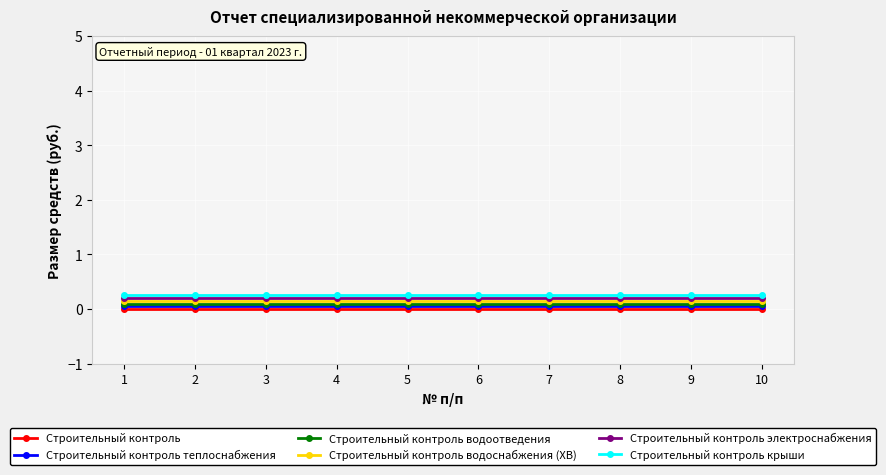

The value of Строительный контроль крыши at 2 is 0.2. True or false?

True